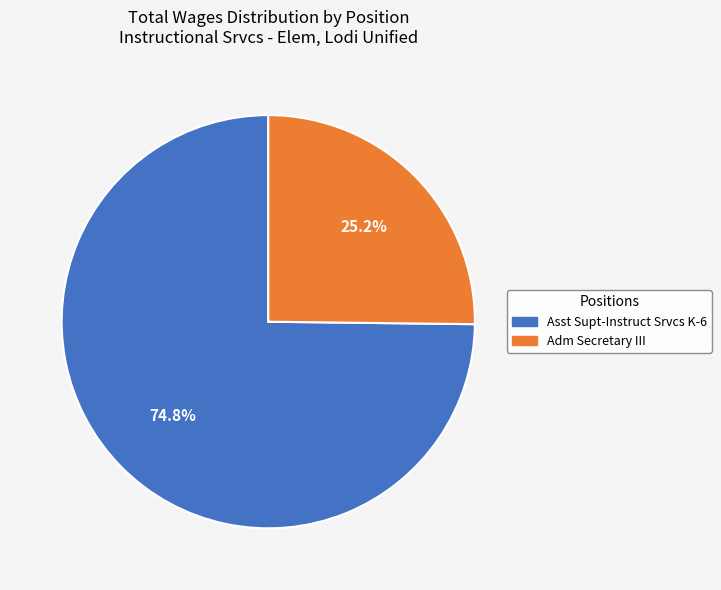

The Asst Supt-Instruct Srvcs K-6 slice represents 84% of the pie. True or false?

False